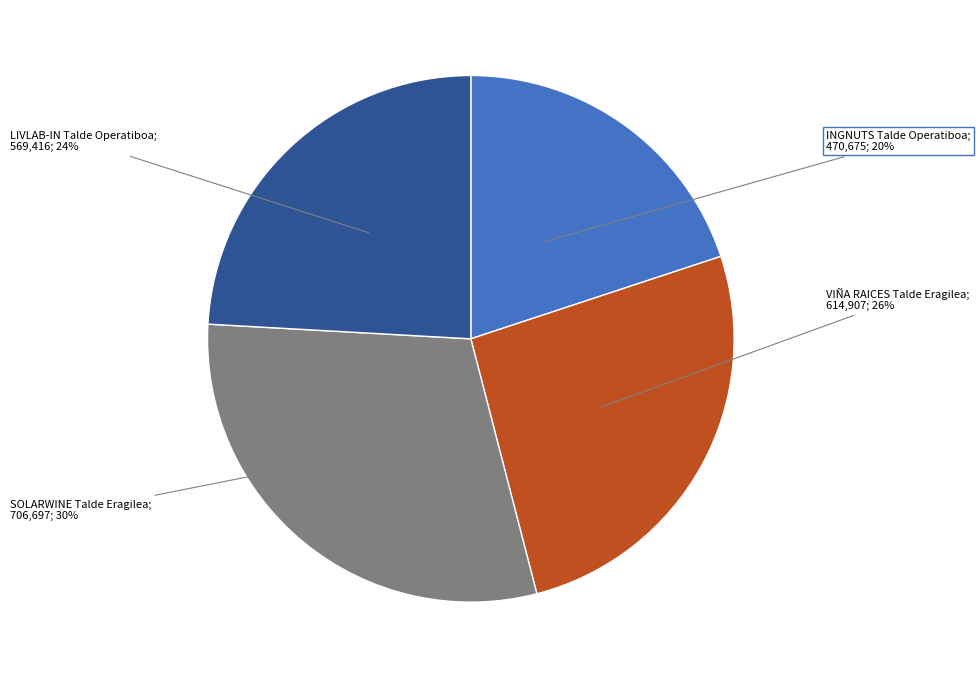

How many segments does this pie chart have?

4